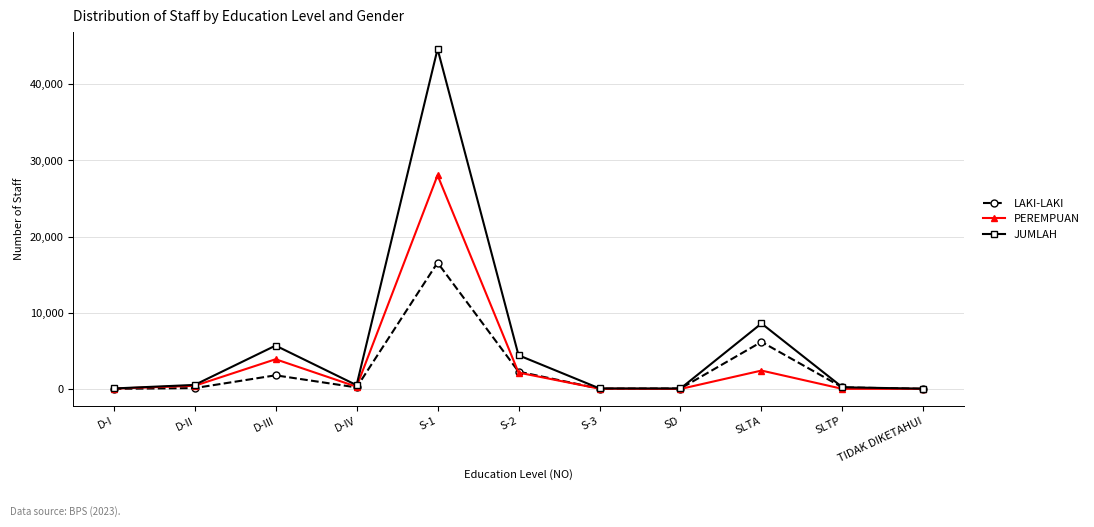

What value does the PEREMPUAN series have at S-2?

2149